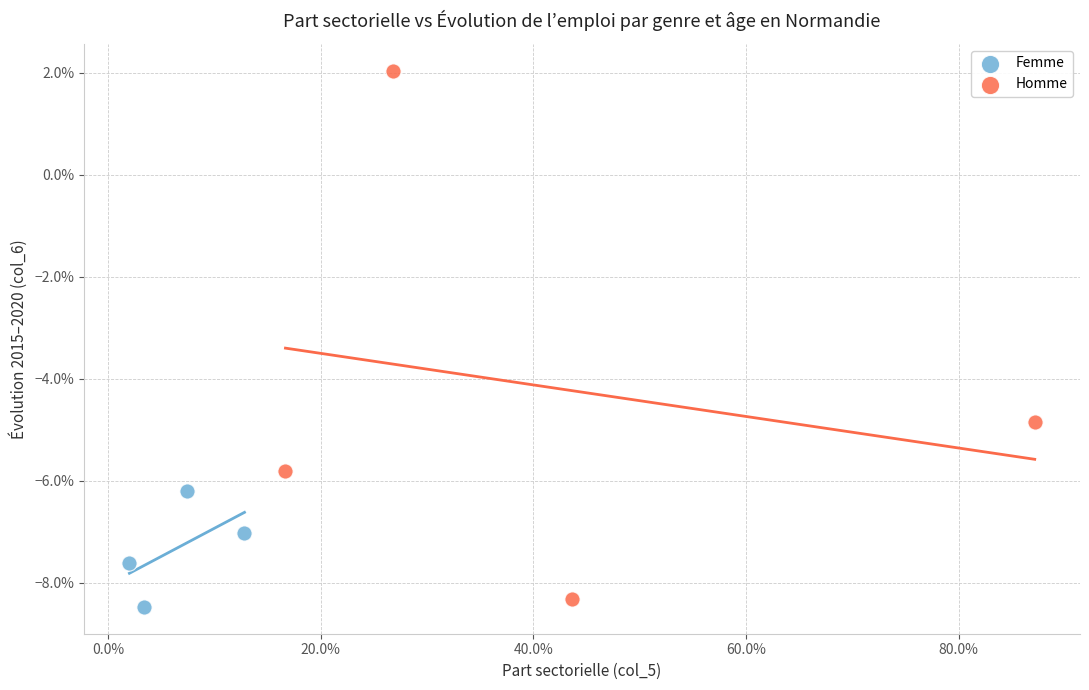

Which series has the largest Y range (max minus min)?

Homme